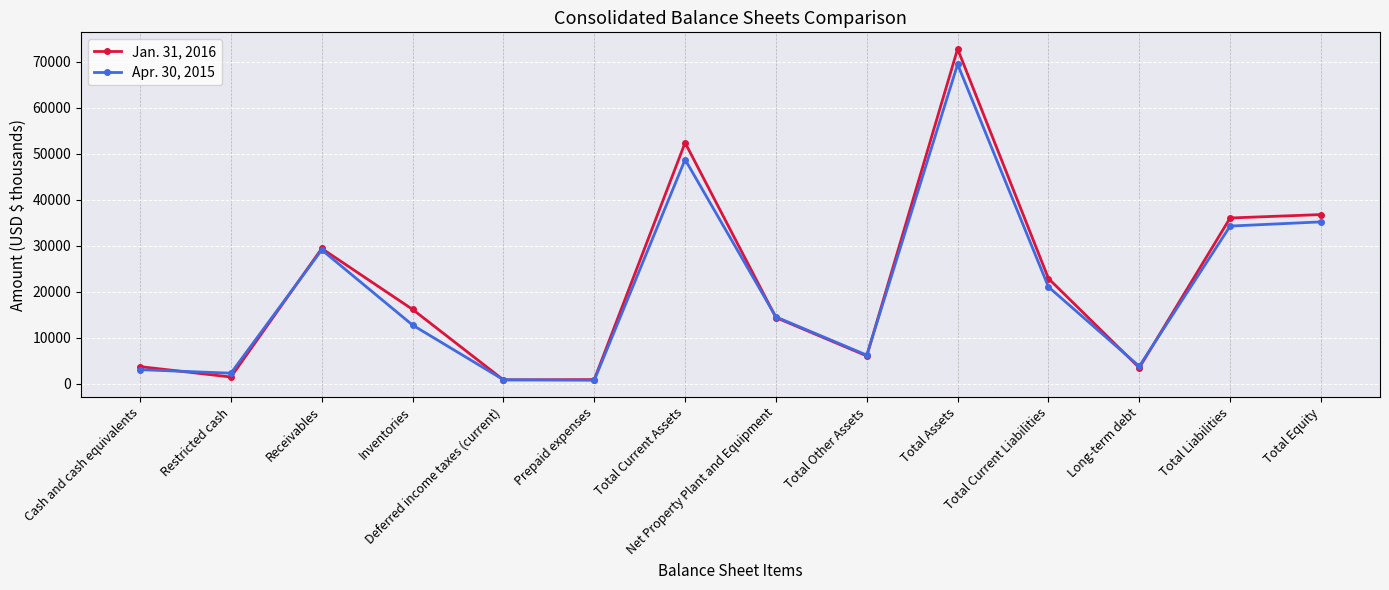

Where does the Jan. 31, 2016 series first go above 16154?

Receivables